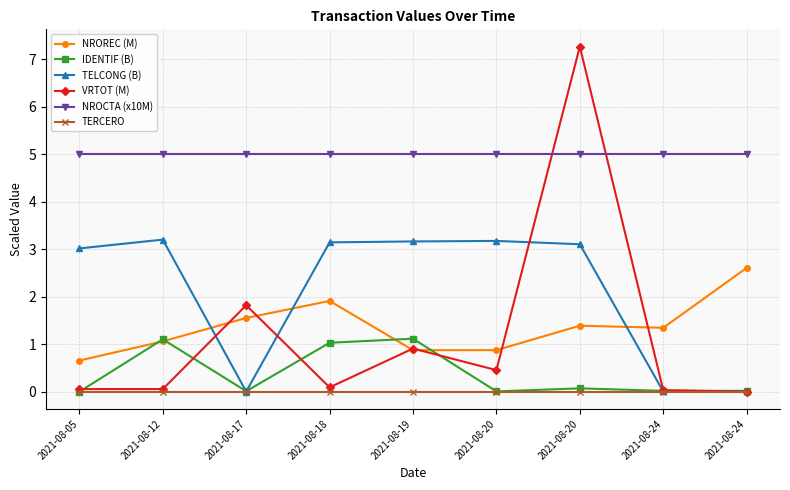

Does the chart display data point markers on the line(s)?

Yes